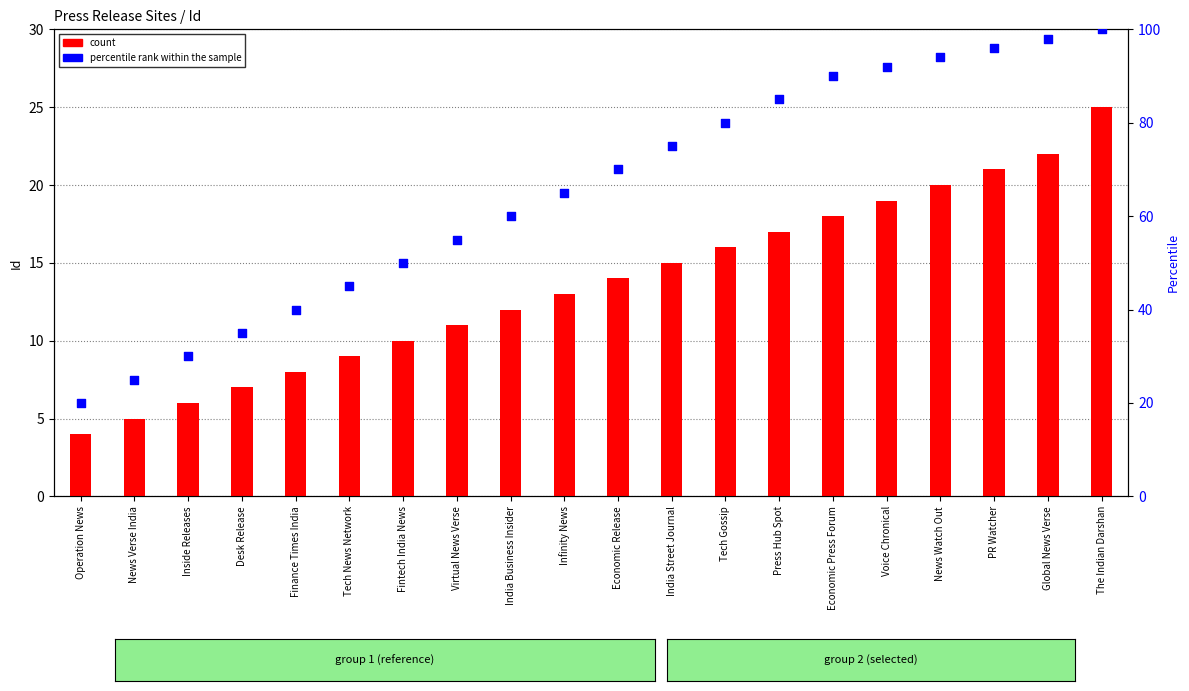

What is the total value across all series at Inside Releases?

36